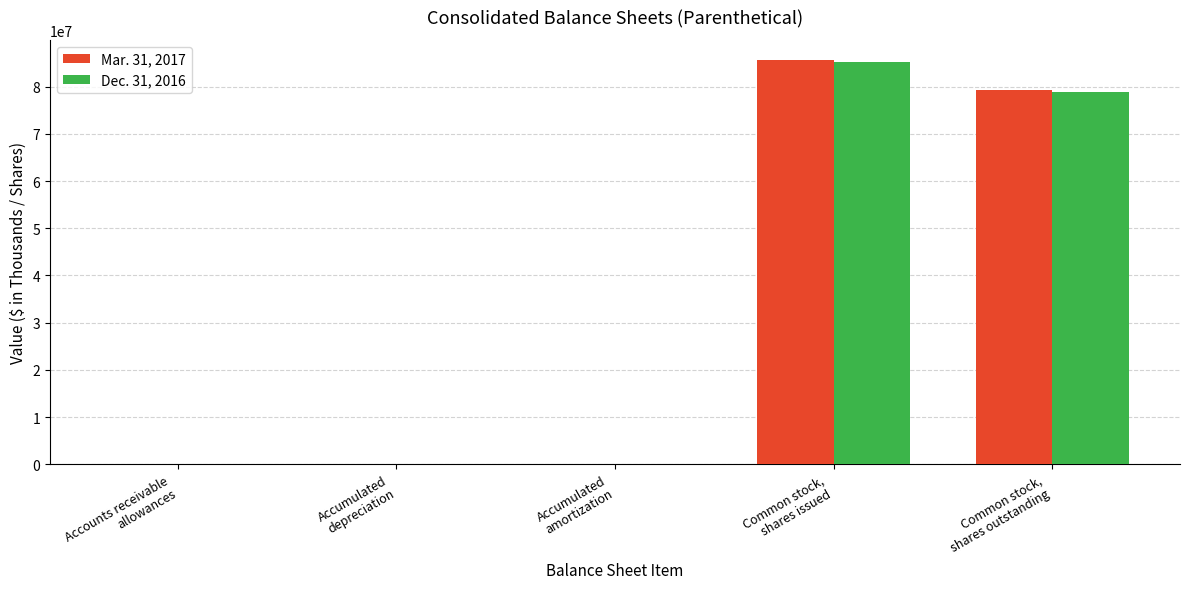

What is the greatest value displayed?

85629000